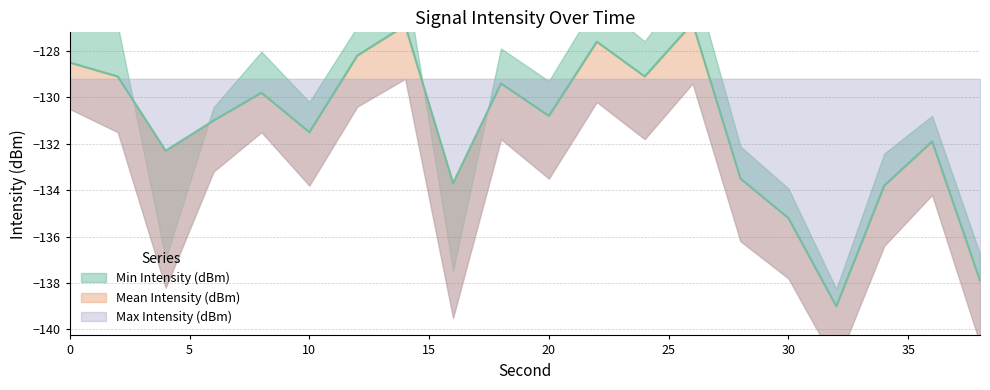

At which label is Mean Intensity (dBm) closest to -132?

36